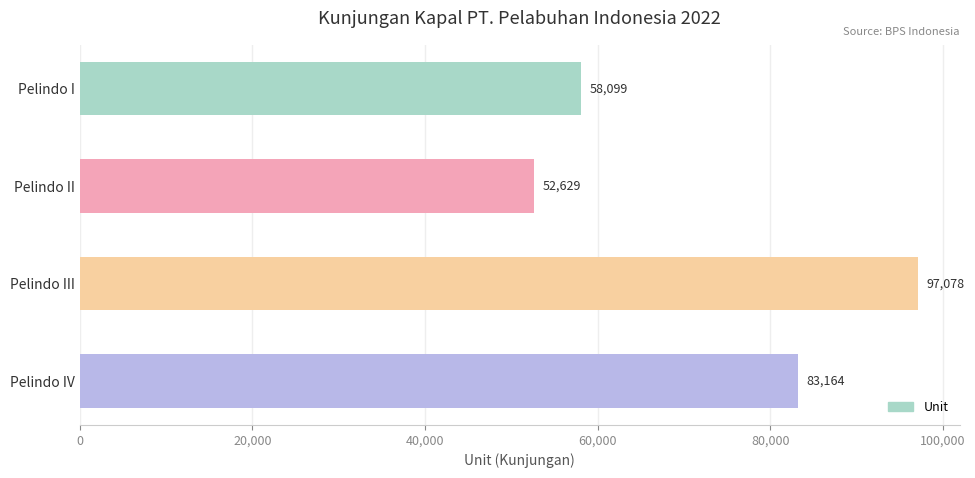

What is the approximate value at Pelindo IV?

83164